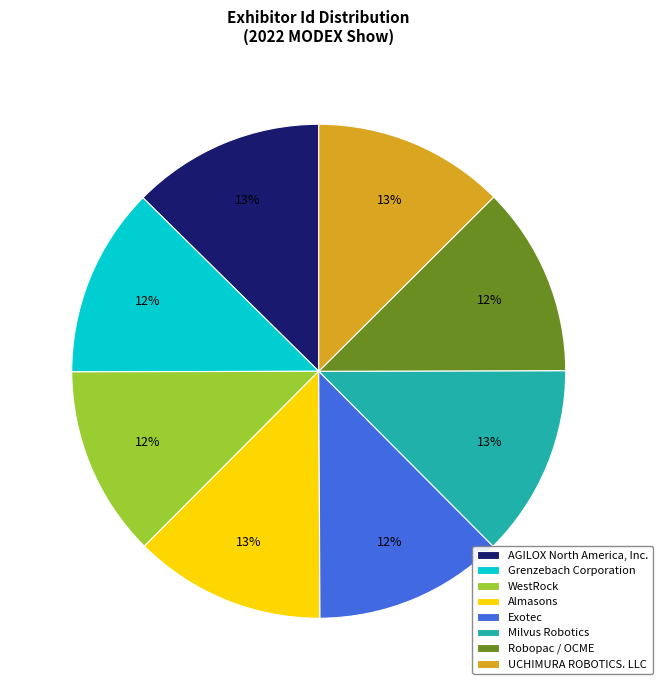

Do Exotec and Milvus Robotics together represent more than half of the pie?

No